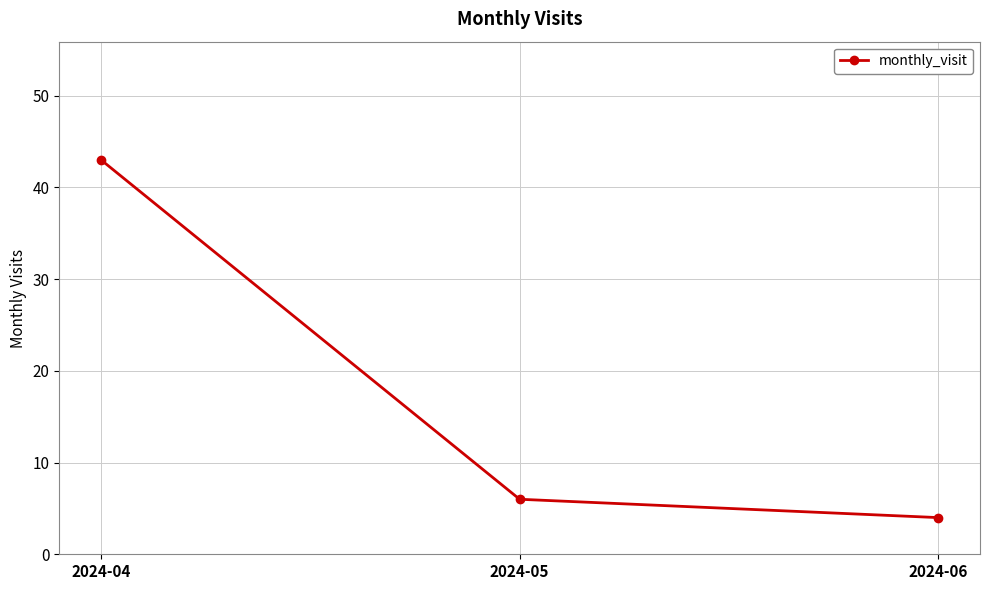

Which category has the lowest value across all series?

2024-06